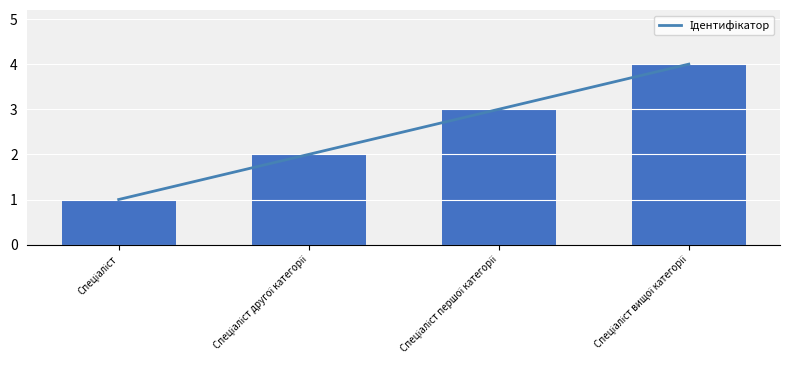

Where does the data first go above 3?

Спеціаліст вищої категорії